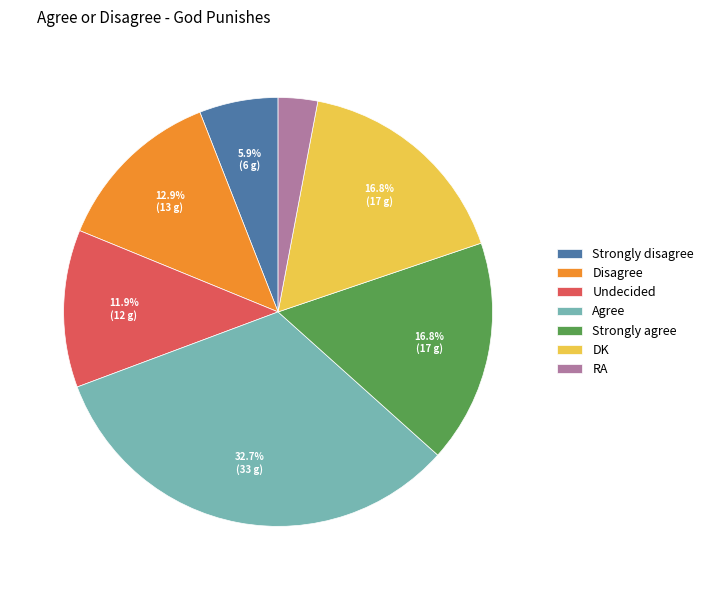

Does Undecided represent more than half of the total?

No